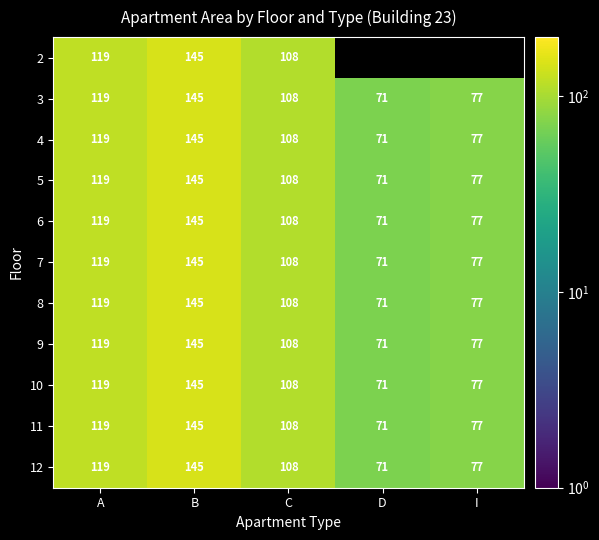

At how many categories does at least one series exceed 100?

3